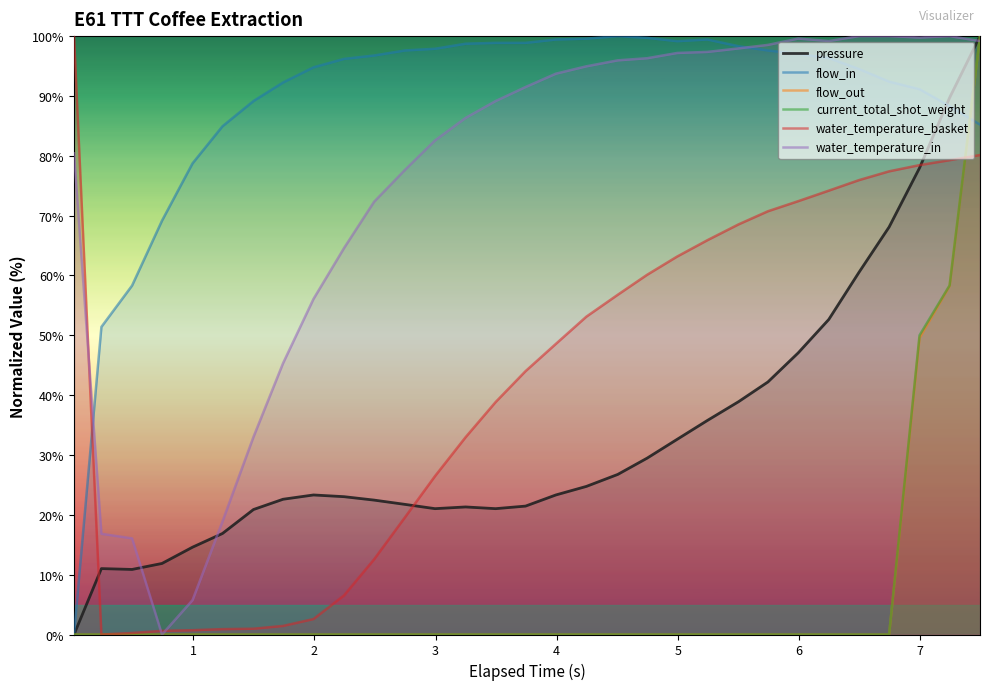

How many times do current_total_shot_weight and flow_in cross each other?

1